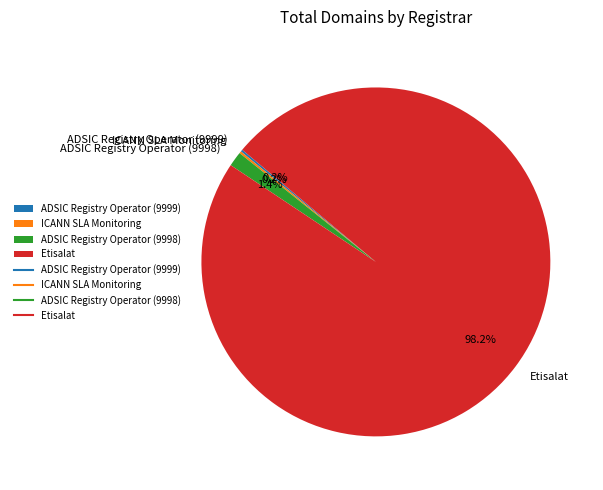

To the nearest percent, what is the average slice percentage?

25%